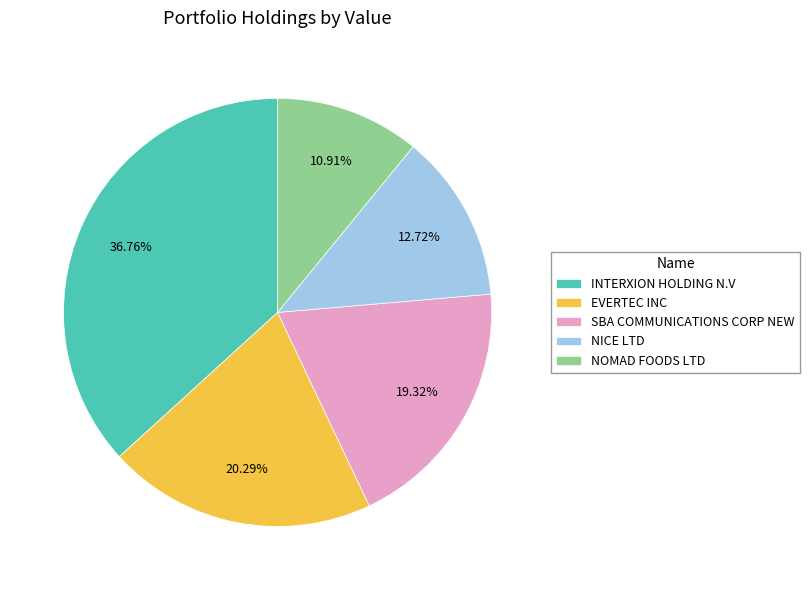

Is INTERXION HOLDING N.V the majority of the pie?

No